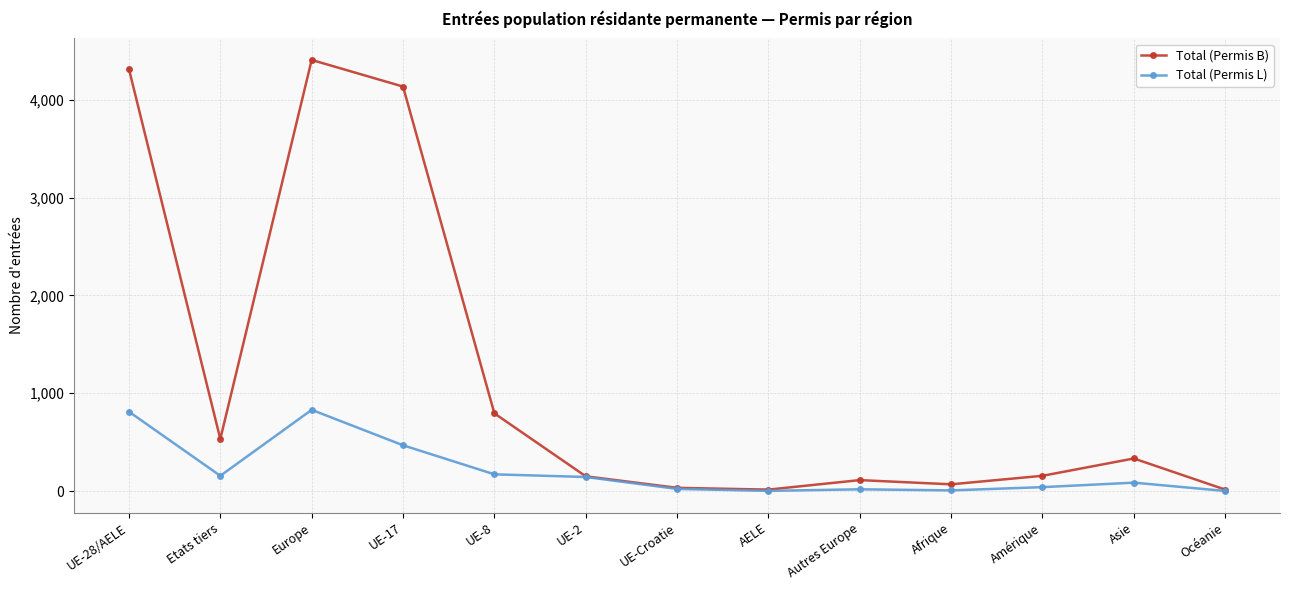

At which label does Total (Permis L) first exceed 87?

UE-28/AELE